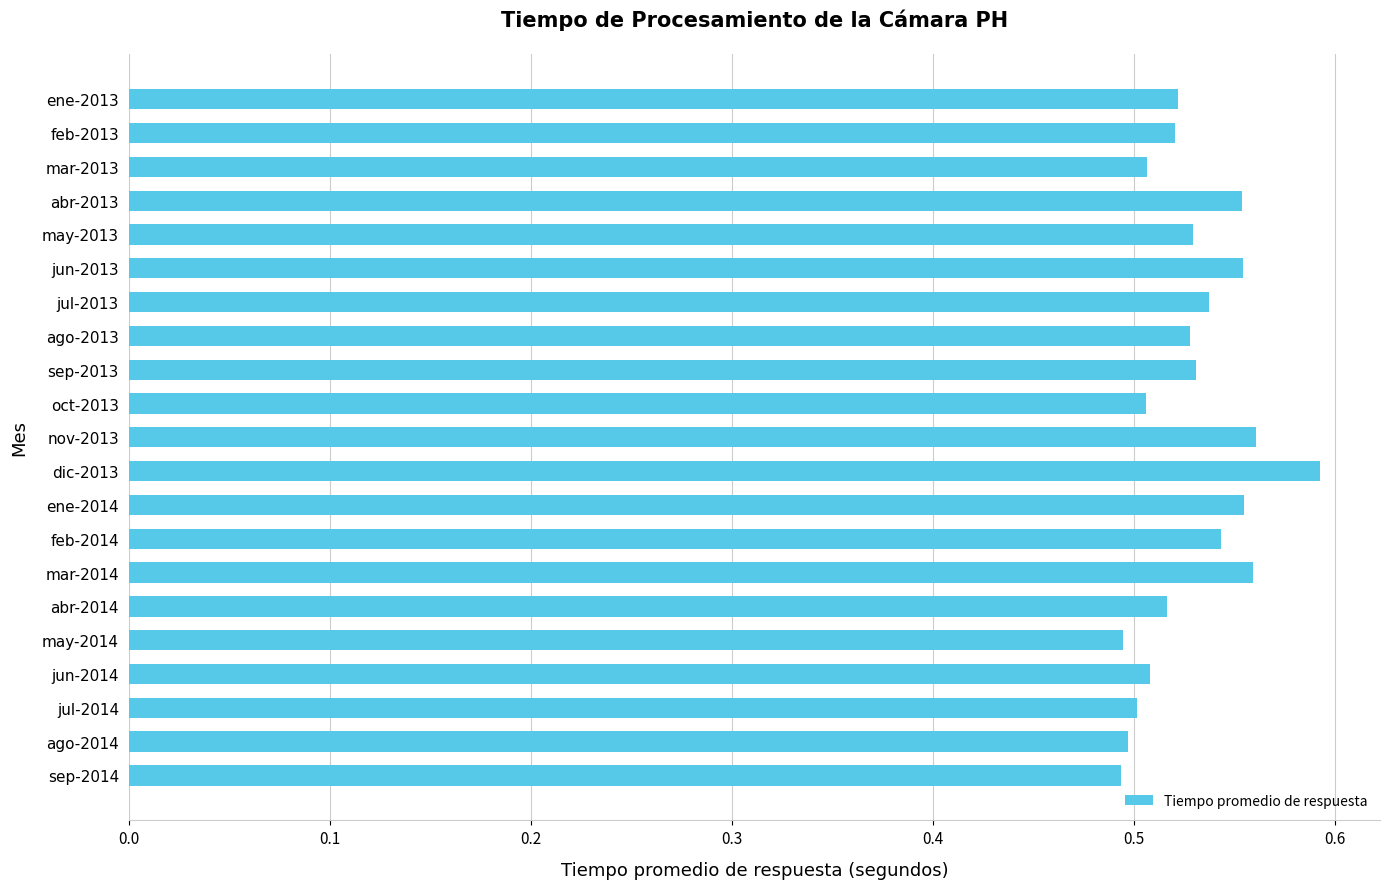

Is it true that the value at abr-2014 is 0.3?

False